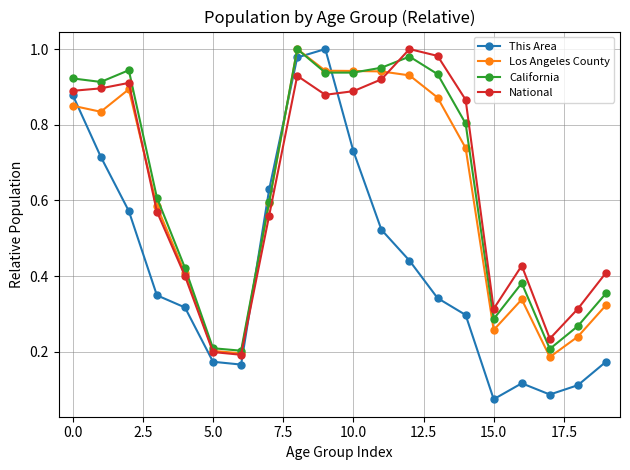

True or false: This Area has more than 2 interior local peaks.

False